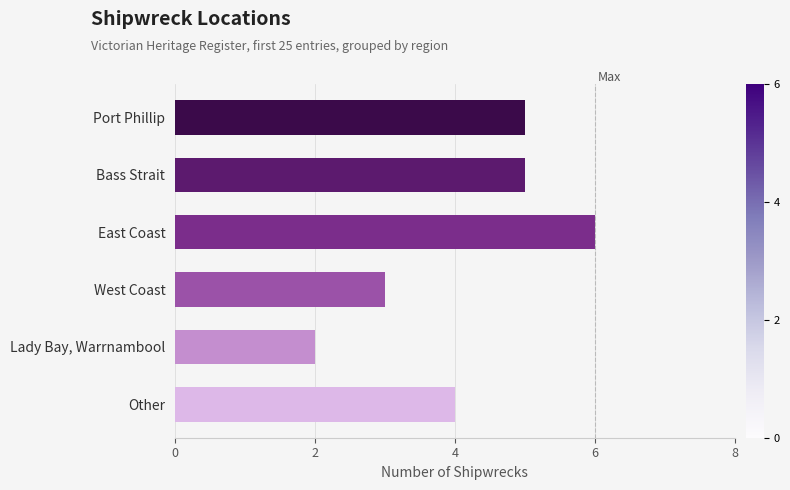

Does the chart contain stacked bars?

No